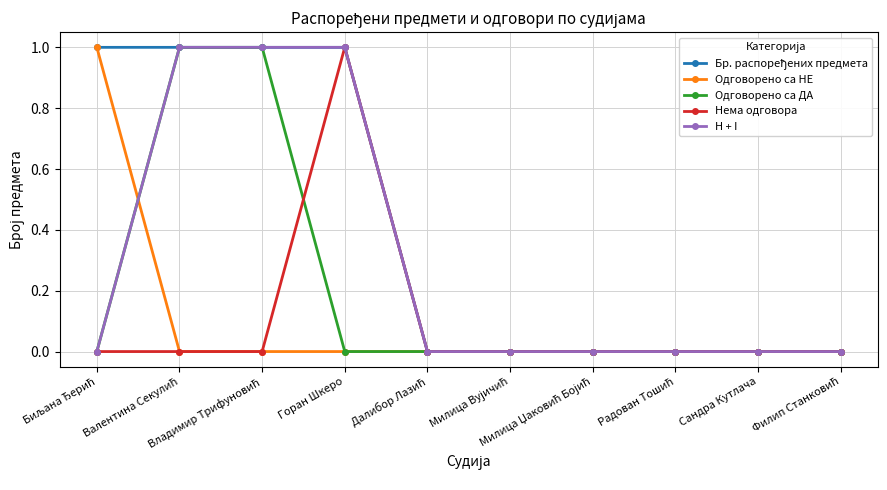

Does the chart have visible grid lines?

Yes